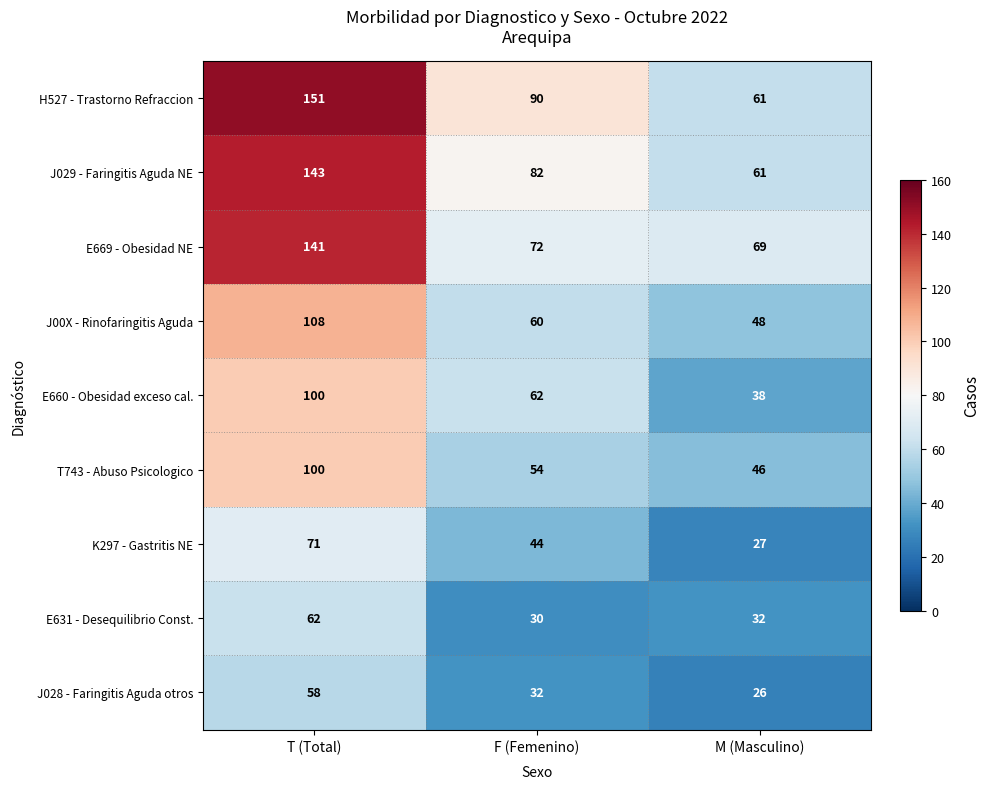

Which label corresponds to the largest value in the chart?

T (Total)